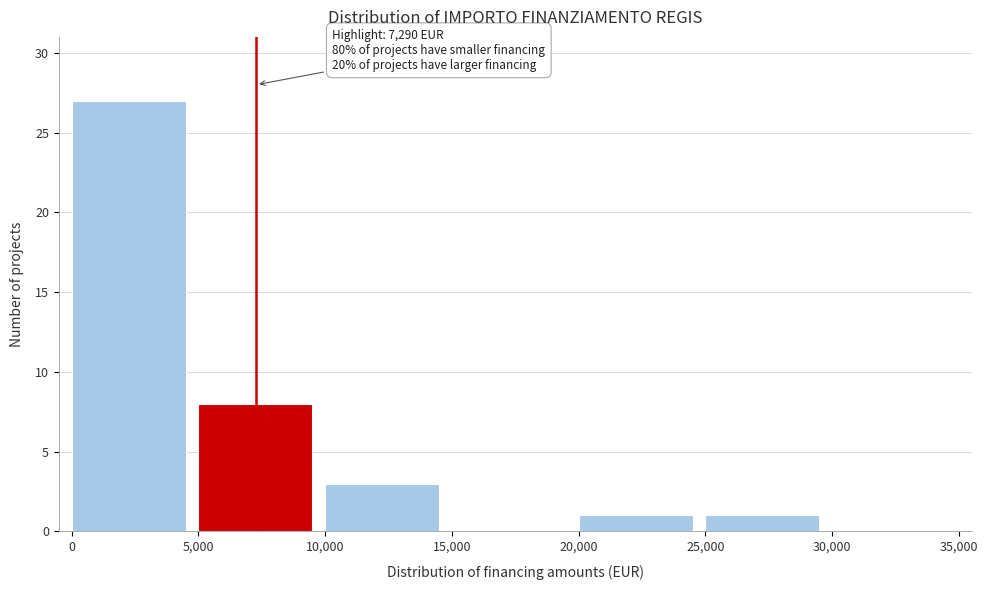

Which range on the x-axis has the tallest bar?

0 to 5,000